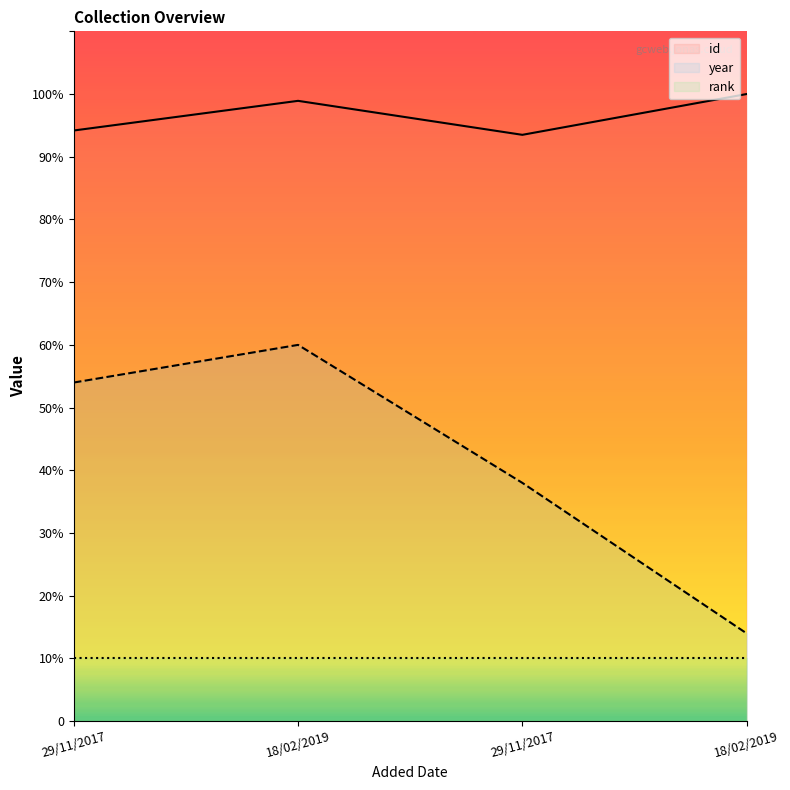

What is the minimum value shown in the chart?

140.0